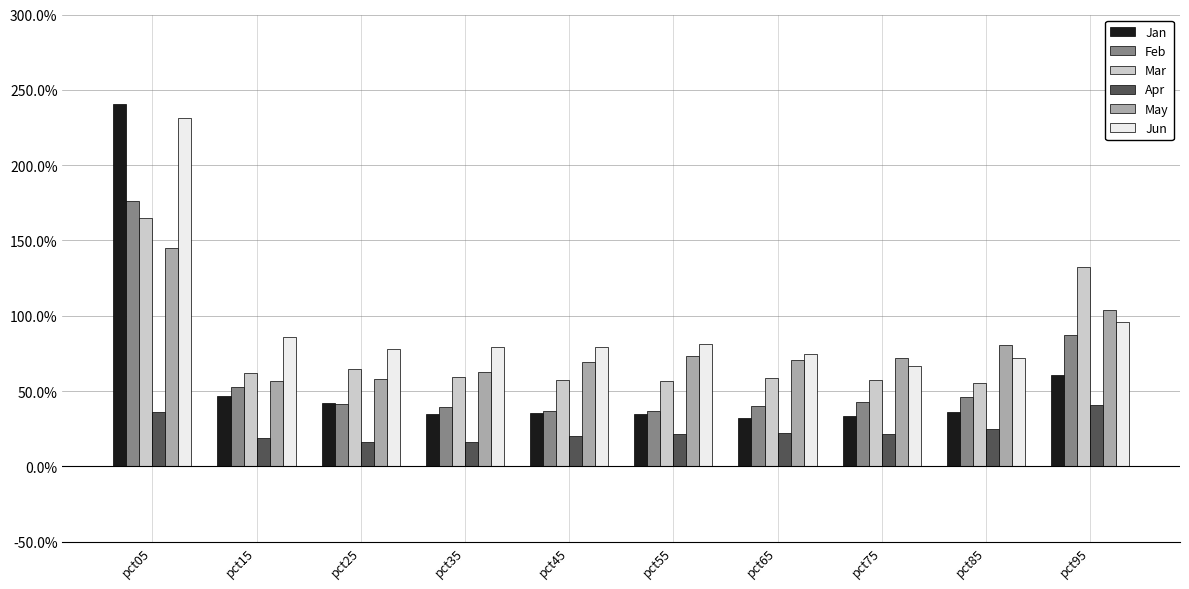

What is the difference between the second highest and minimum values in the Apr series?

0.2